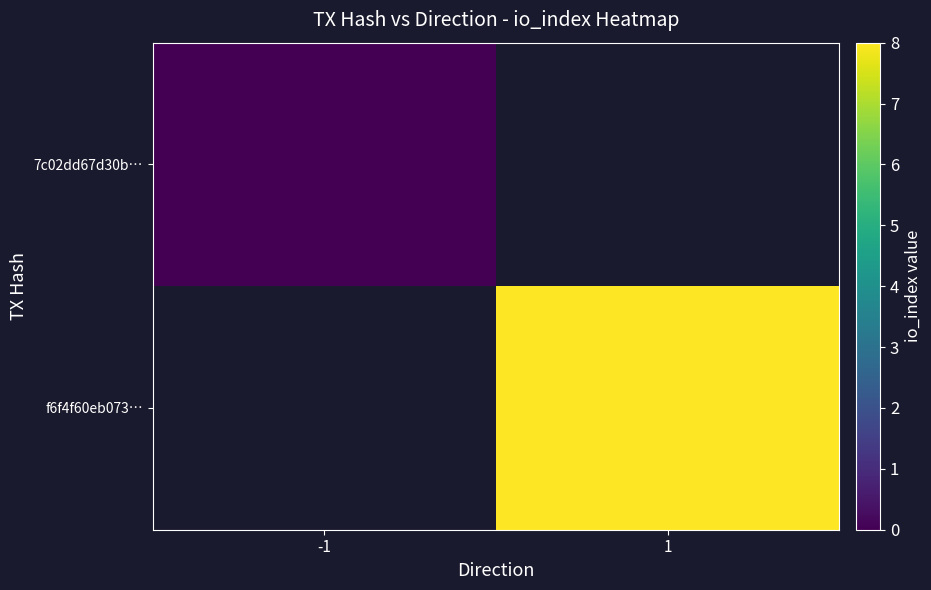

Which has a higher value, -1 or 1?

1